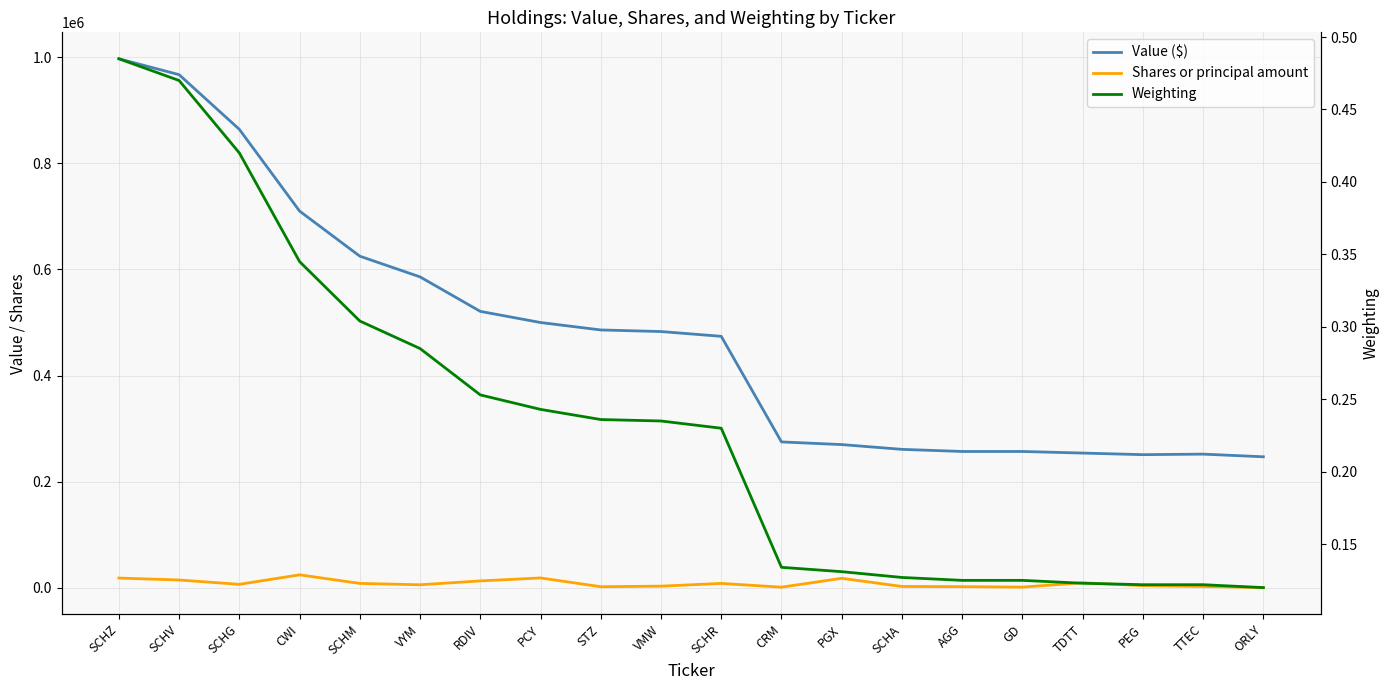

True or false: Weighting has more than 0 interior local peaks.

False